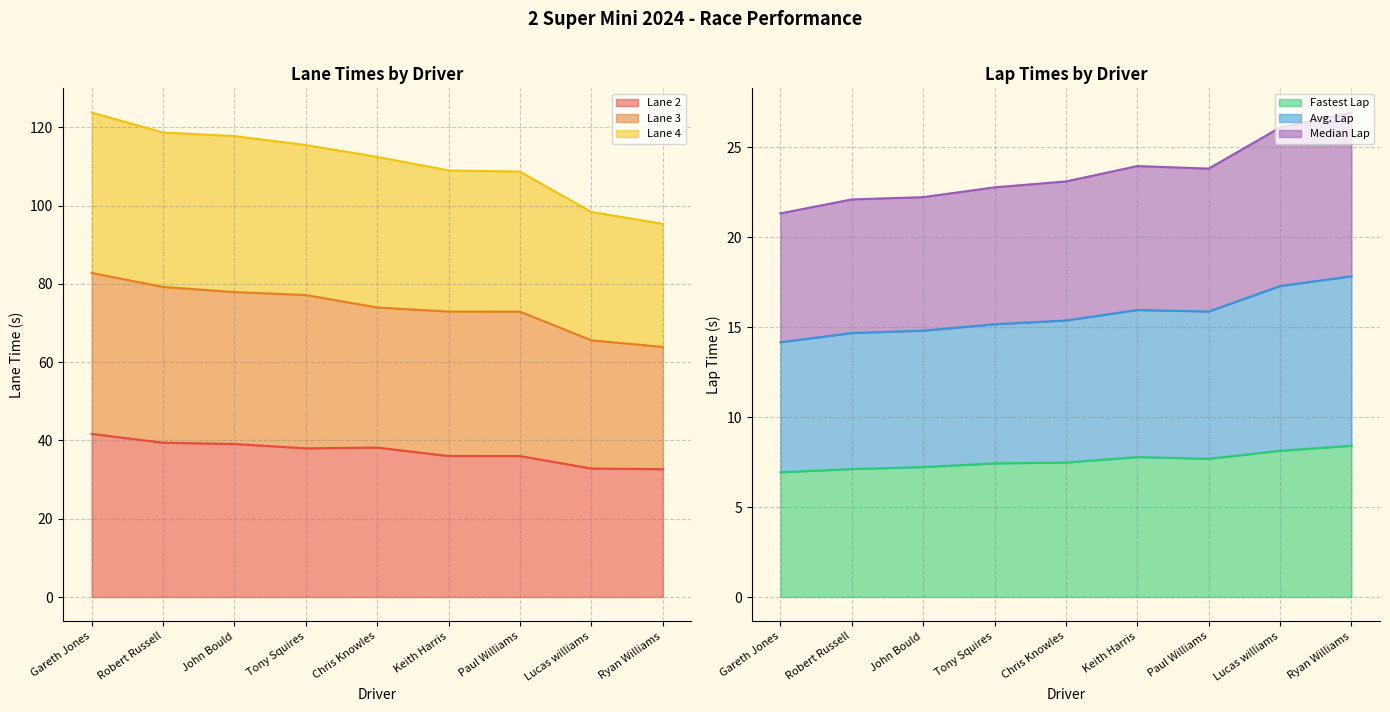

Which label corresponds to the largest value in the chart?

Gareth Jones